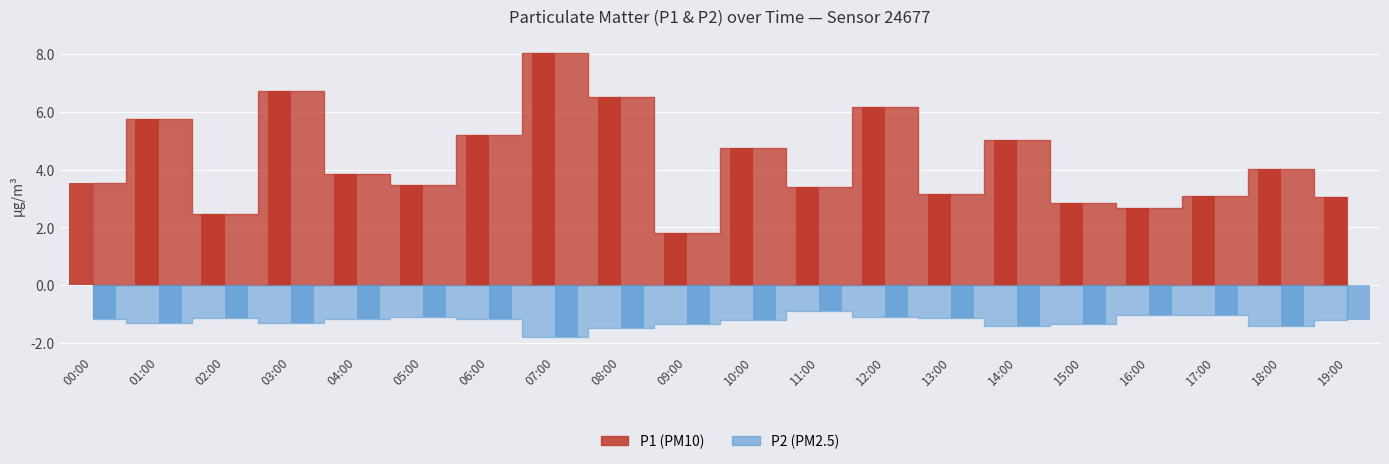

What is the value of the P2 bar at the 4th from the left?

-1.3